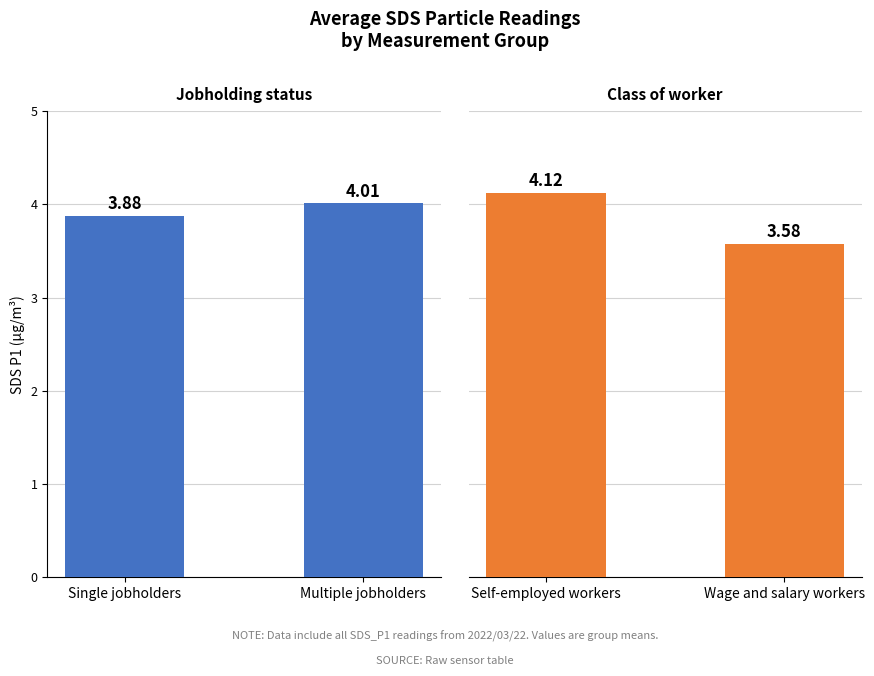

How many distinct data groups are displayed?

2